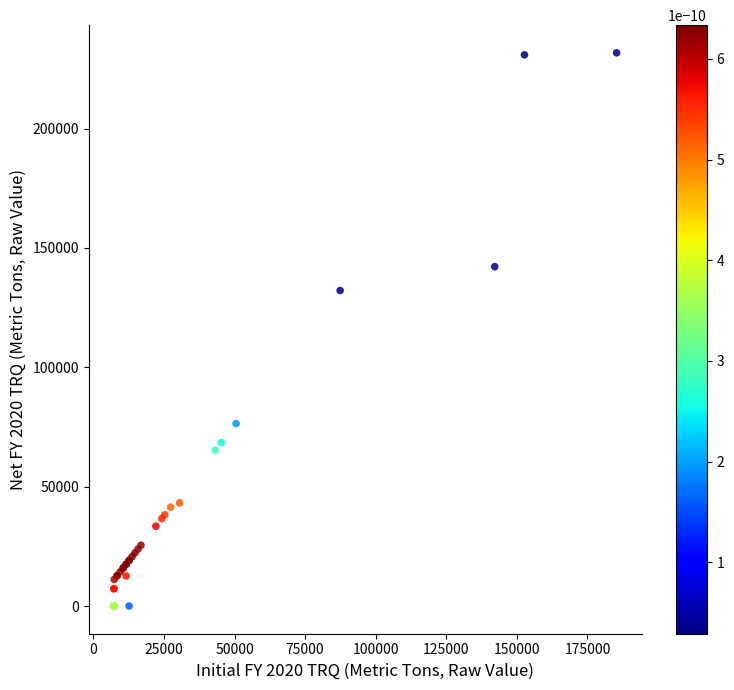

What Y value in the scatter plot is closest to 115866?

132167